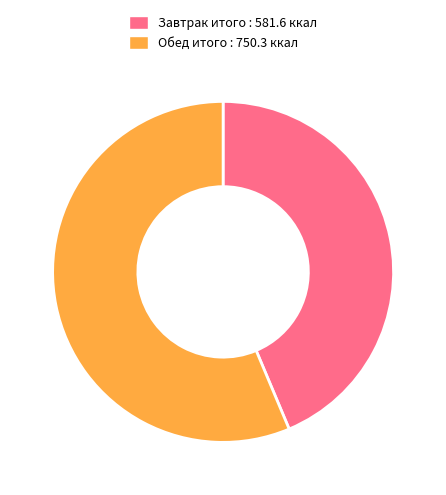

Which has a higher value, Обед итого or Завтрак итого?

Обед итого